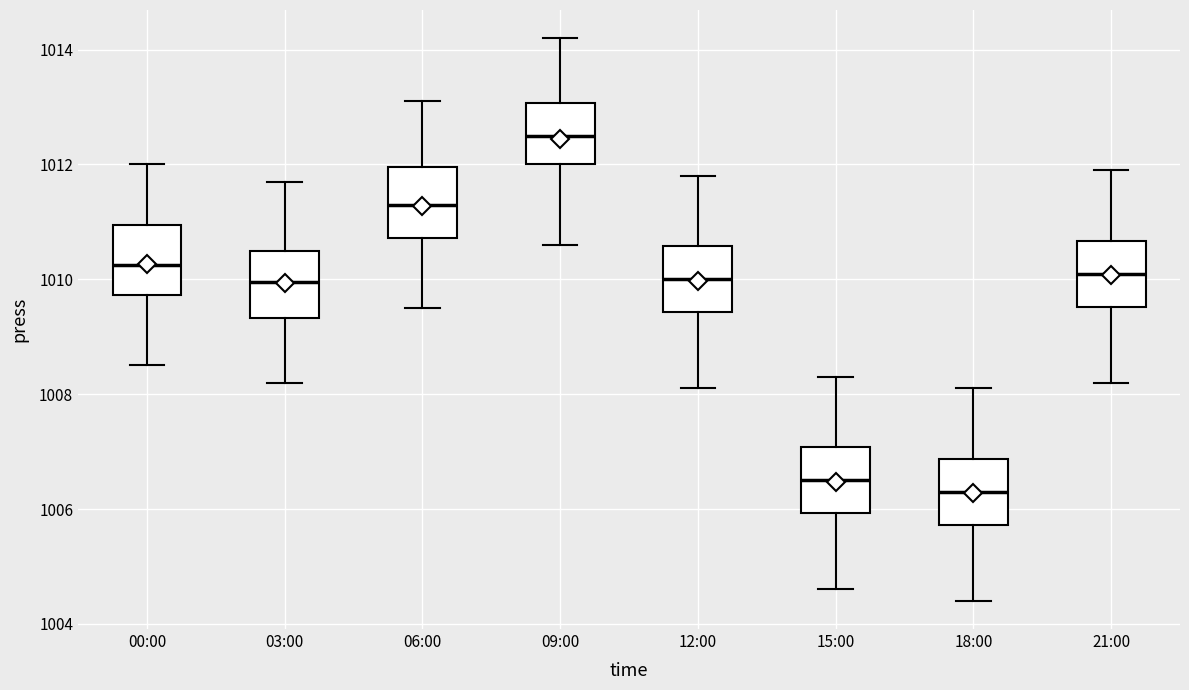

Where is the lower edge of the box for 12:00 on the y-axis? The values are not printed on the chart, so give them approximately, as read against the axis.

1009.4